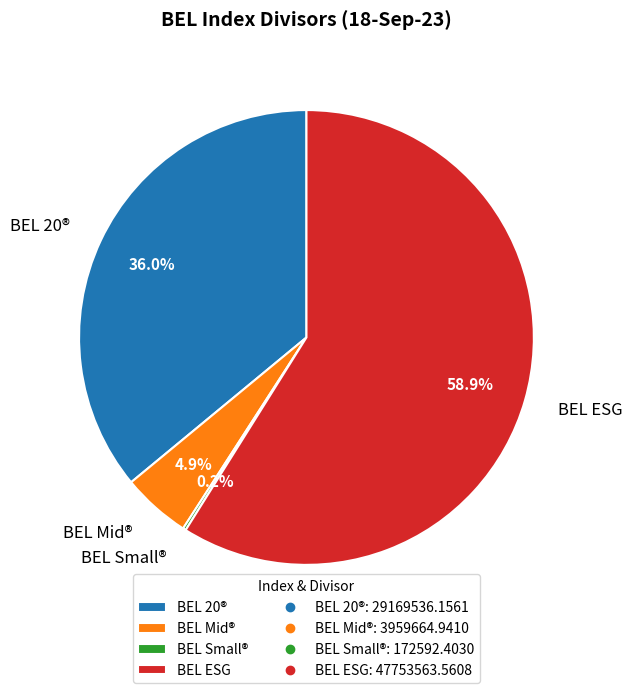

True or false: BEL 20® accounts for 36% of the total.

True